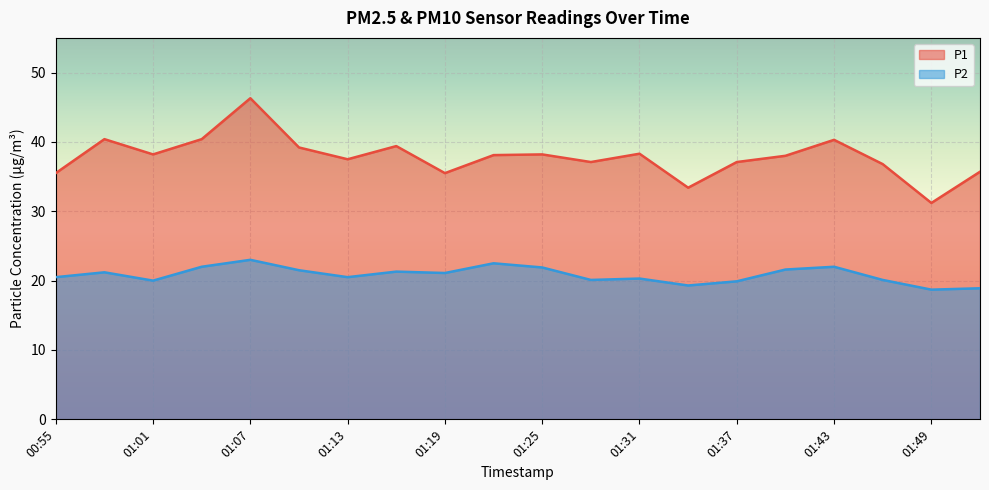

At which category does the chart reach its minimum across all series?

01:49